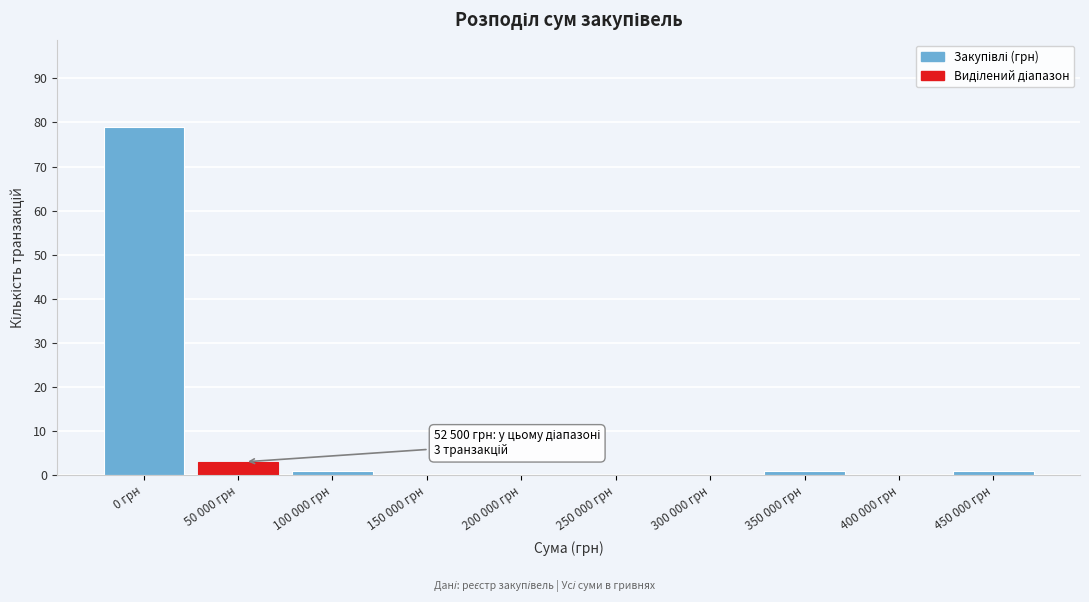

Reading left to right, transcribe all the data shown in this chart.

0 грн=79	50 000 грн=3	100 000 грн=1	150 000 грн=0	200 000 грн=0	250 000 грн=0	300 000 грн=0	350 000 грн=1	400 000 грн=0	450 000 грн=1